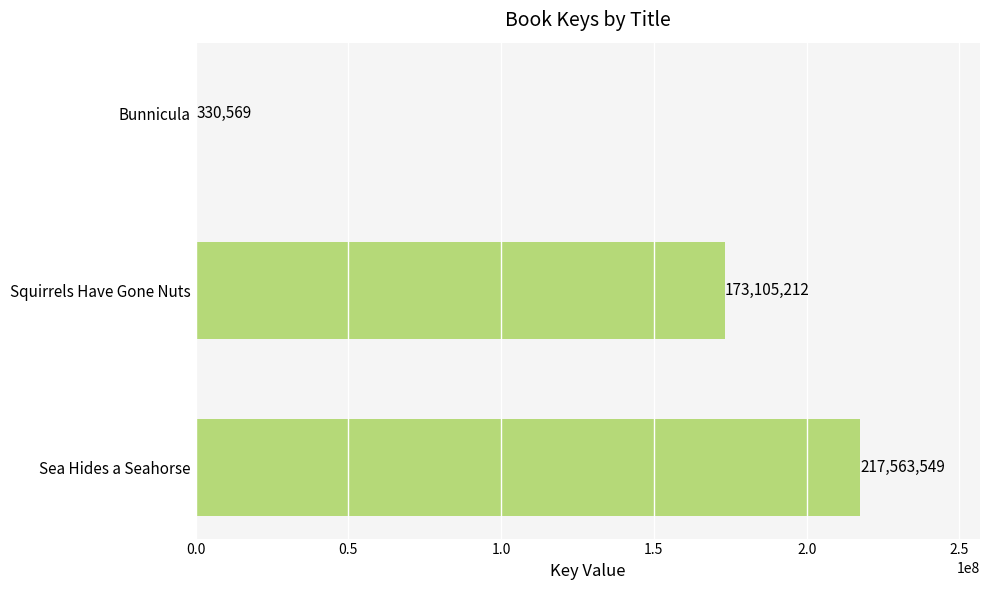

Are the bars grouped side by side (vs. stacked)?

No